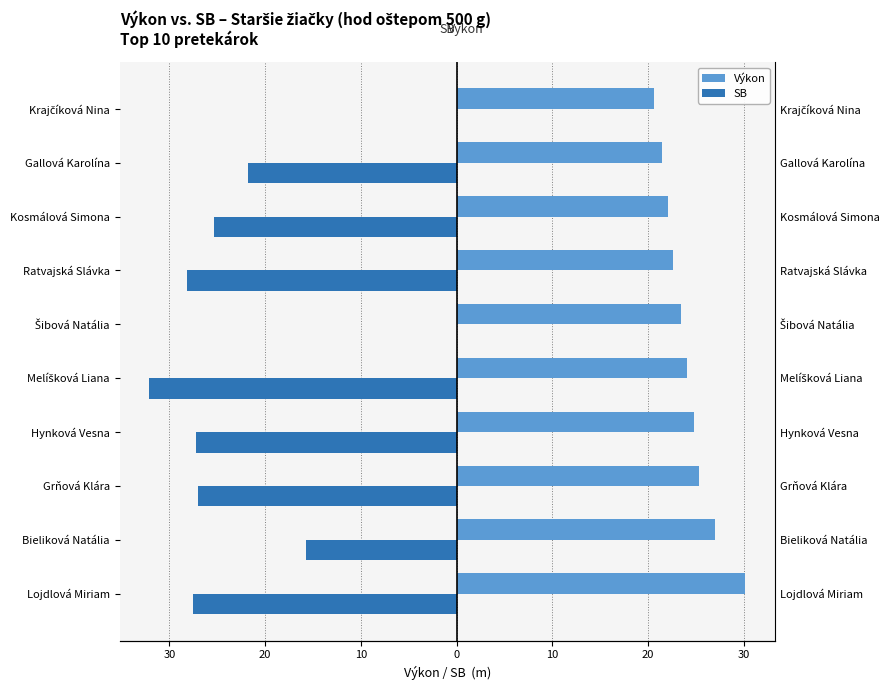

What is the smallest value displayed?

-32.1